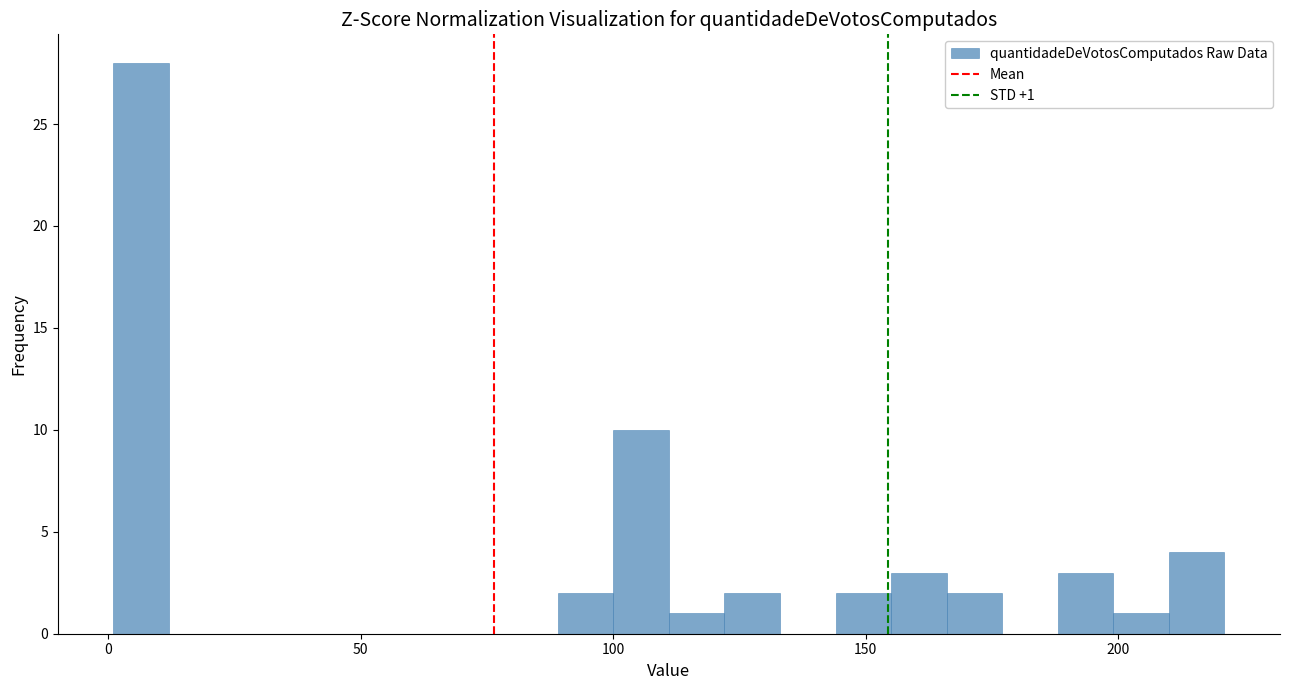

Around what value on the x-axis is the tallest bar? Give the approximate position of its centre, as read against the axis.

5